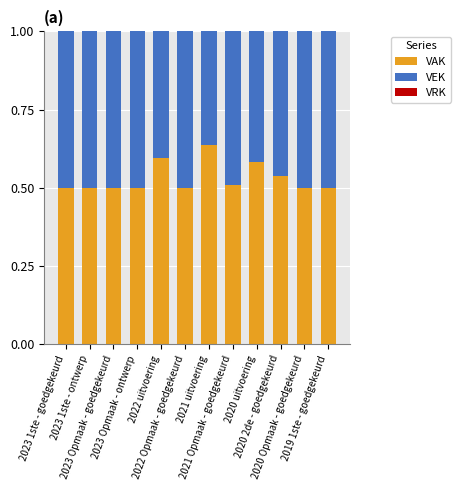

How many data points does each series have?

12